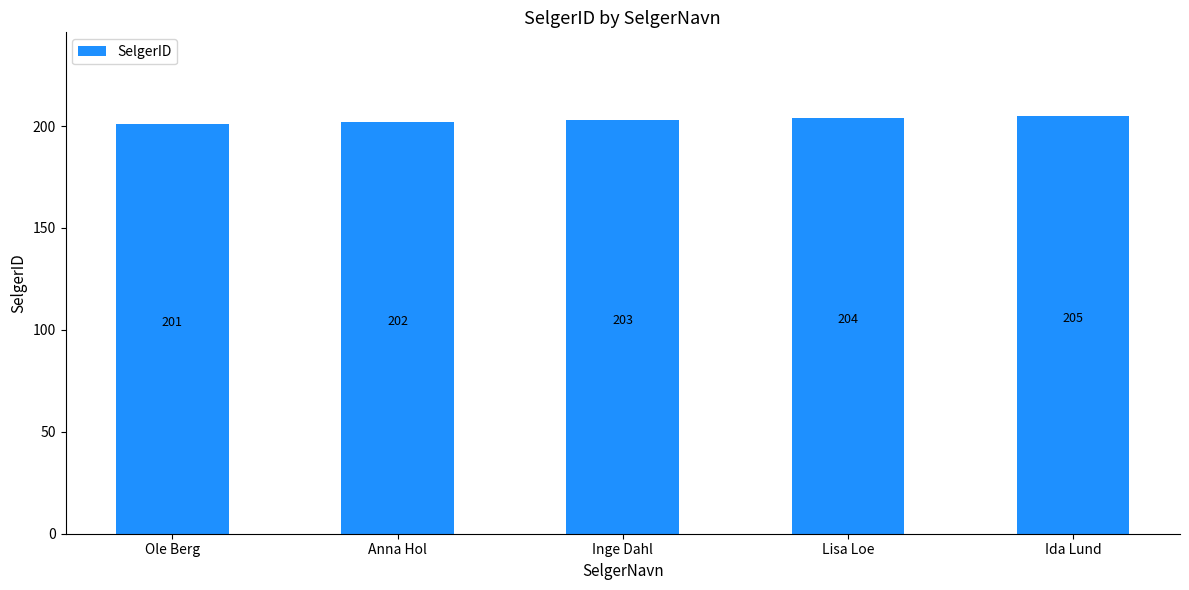

How many values are between 202 and 204?

3